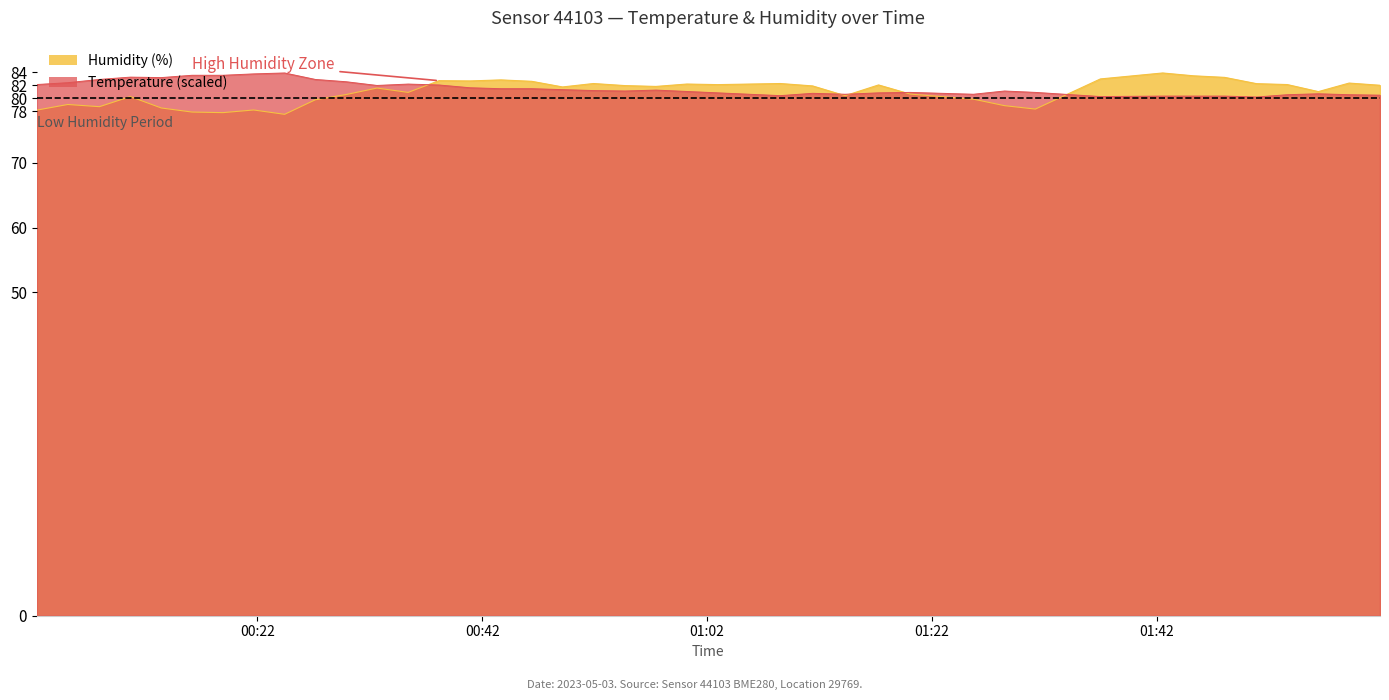

How many interior local peaks does the temperature series have?

8